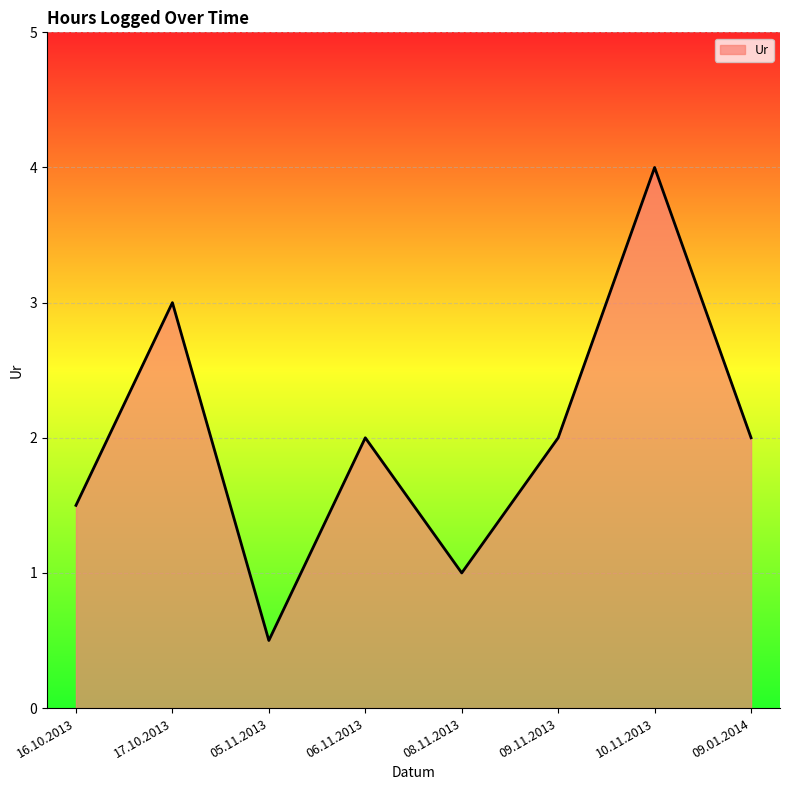

What is the difference between the maximum and minimum values?

3.5